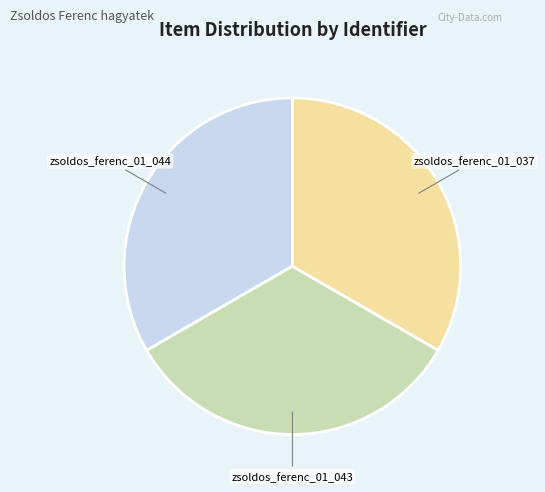

Approximately how many times larger is the value at zsoldos_ferenc_01_037 compared to zsoldos_ferenc_01_044?

1.0